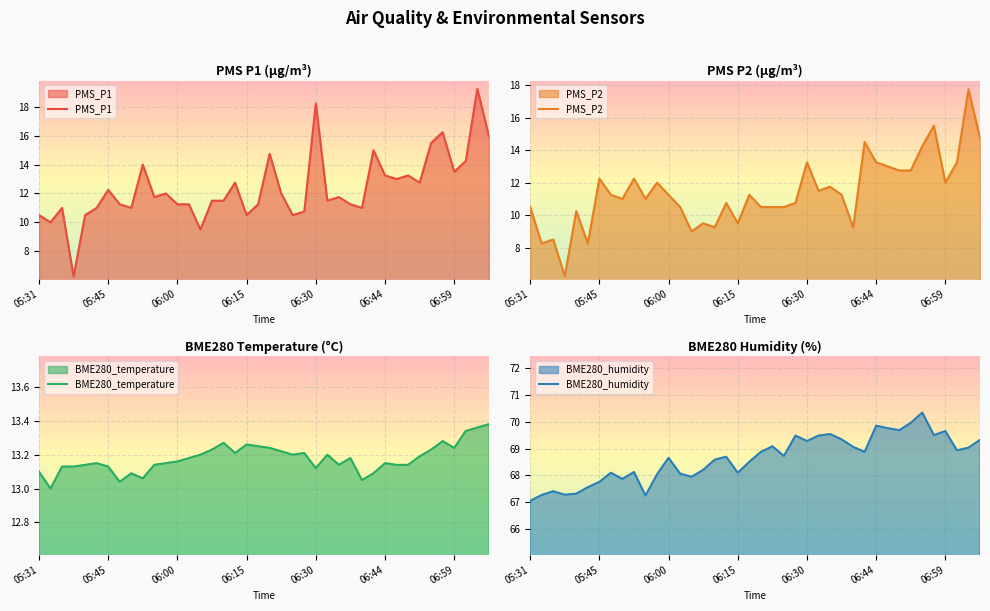

The PMS_P1 series shows 7.0 at 06:15. True or false?

False